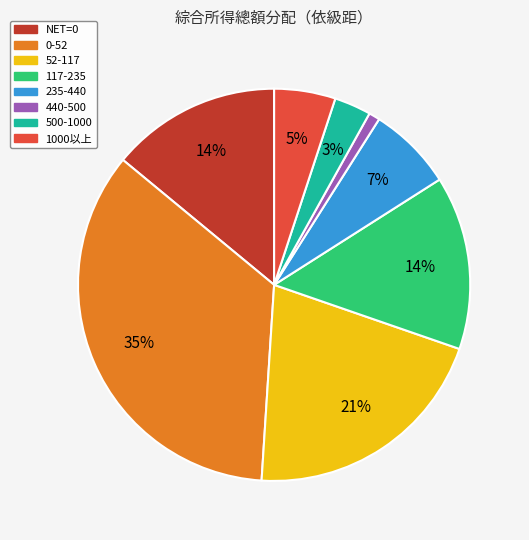

Approximately how many times larger is the value at 52-117 compared to 235-440?

3.0